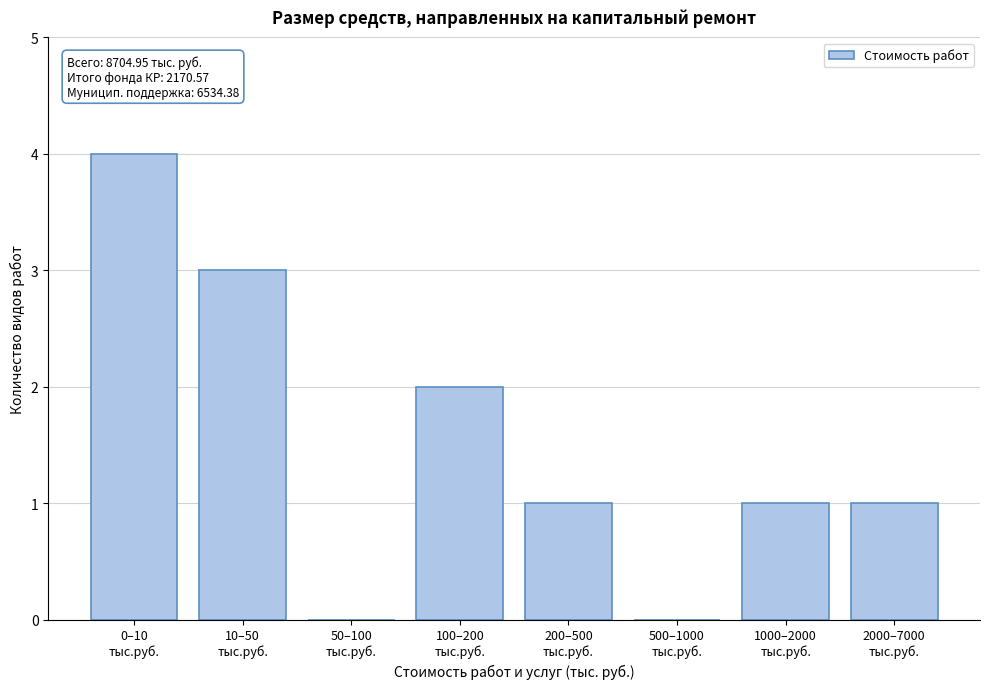

What is the sum of all values?

12